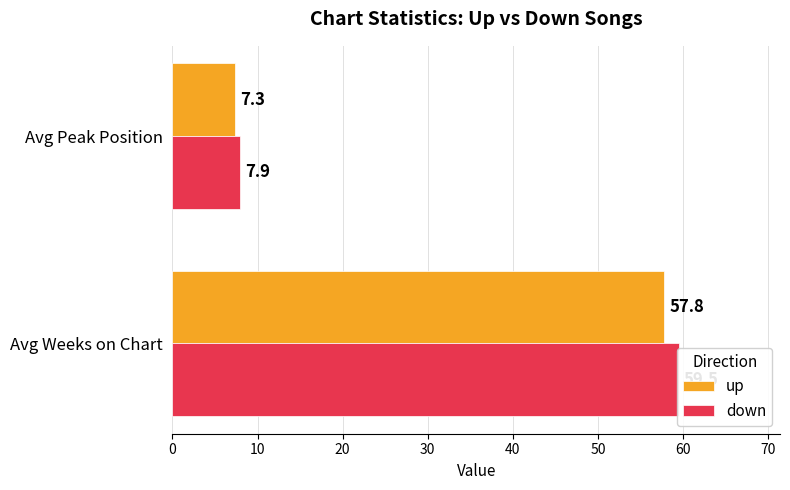

Rank the series by their average value, from highest to lowest.

down, up